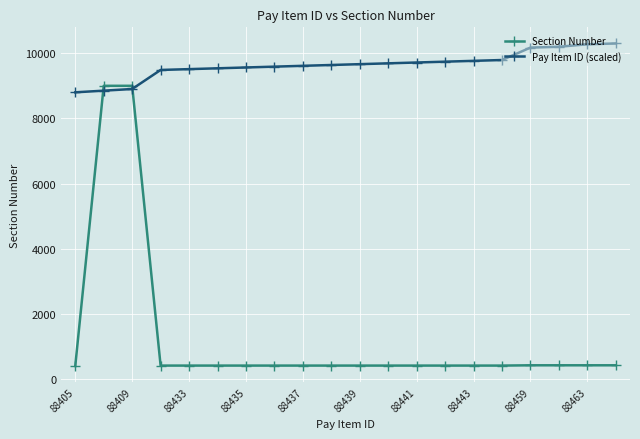

What is the value of the Section Number point at the 4th from the left?

411.0